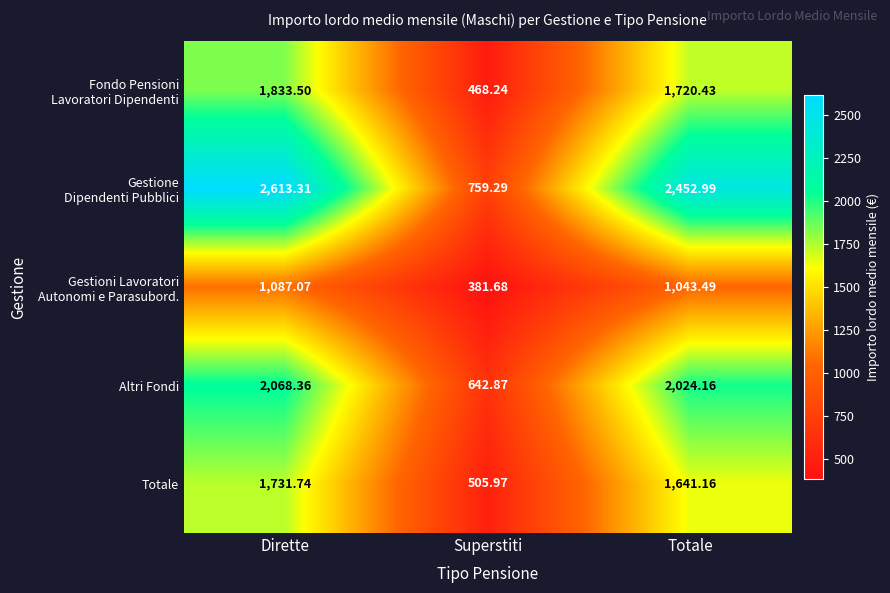

What is the smallest value displayed?

381.7